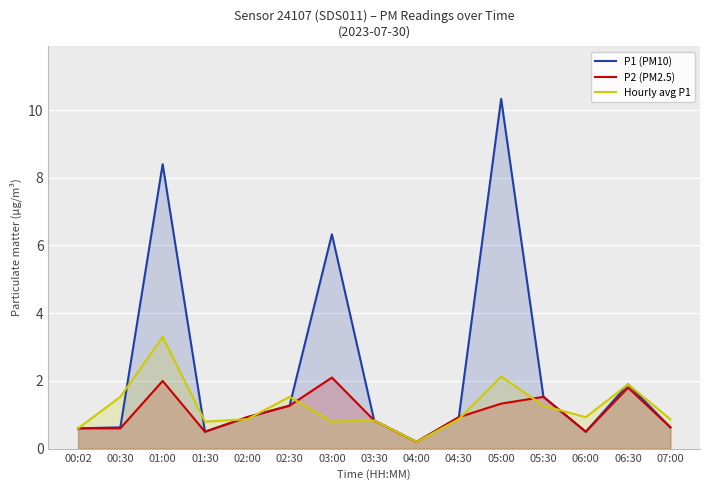

Reading right to left, transcribe all the data shown in this chart.

P1 (PM10): 07:00=0.6	06:30=1.9	06:00=0.5	05:30=1.5	05:00=10.3	04:30=0.9	04:00=0.2	03:30=0.8	03:00=6.3	02:30=1.3	02:00=0.9	01:30=0.5	01:00=8.4	00:30=0.6	00:02=0.6
P2 (PM2.5): 07:00=0.6	06:30=1.8	06:00=0.5	05:30=1.5	05:00=1.3	04:30=0.9	04:00=0.2	03:30=0.8	03:00=2.1	02:30=1.3	02:00=0.9	01:30=0.5	01:00=2.0	00:30=0.6	00:02=0.6
Hourly avg P1: 07:00=0.9	06:30=1.9	06:00=0.9	05:30=1.3	05:00=2.1	04:30=0.9	04:00=0.2	03:30=0.8	03:00=0.8	02:30=1.5	02:00=0.9	01:30=0.8	01:00=3.3	00:30=1.5	00:02=0.6